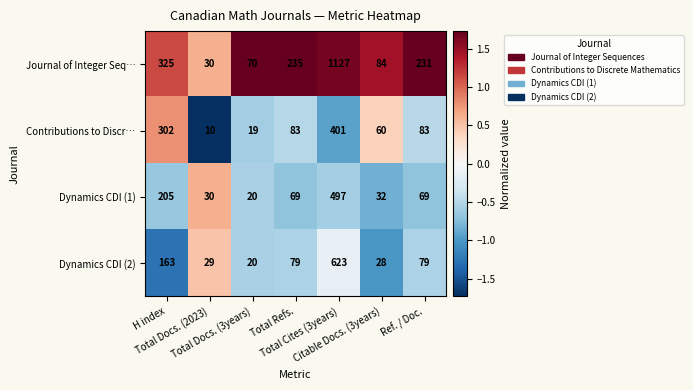

Count the number of categories in the chart.

7